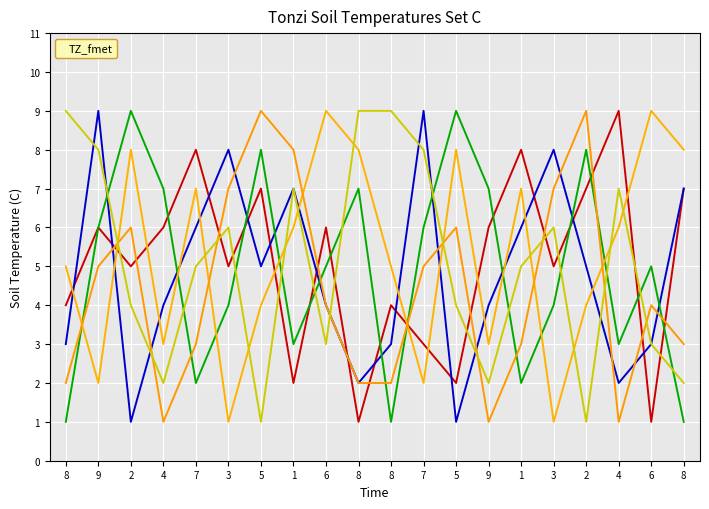

How many lines are shown in the chart?

6